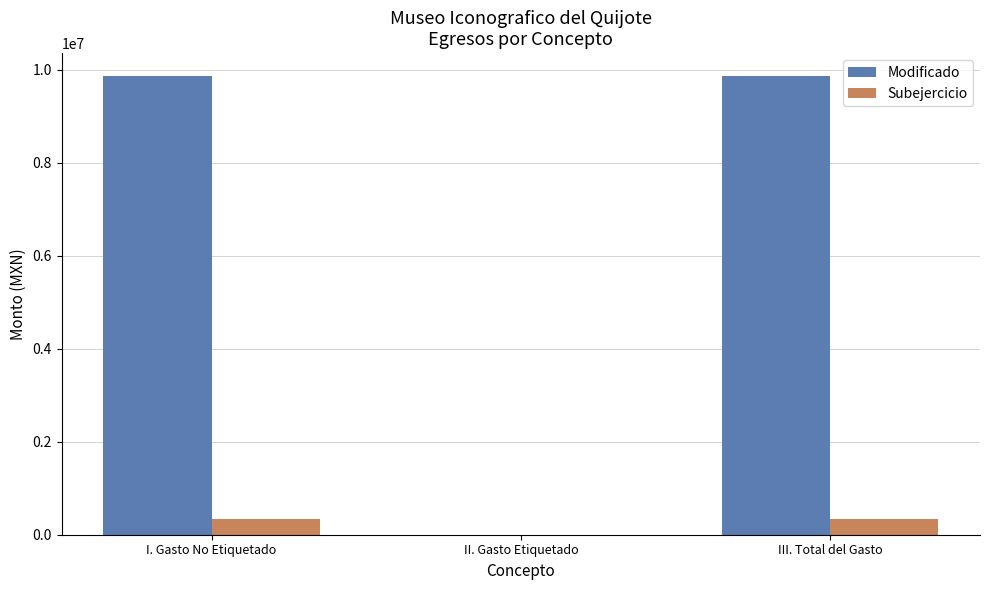

Count the number of categories in the chart.

3